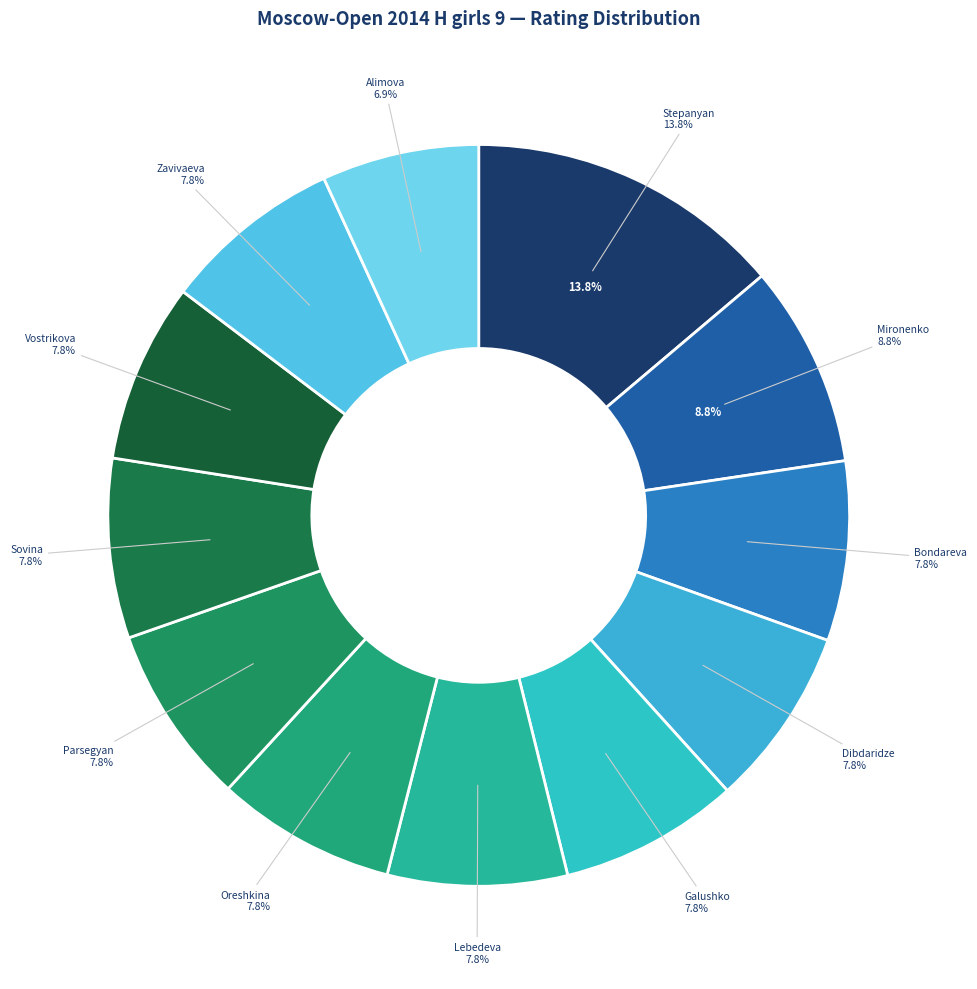

What percentage is the Parsegyan Ksenia slice, to the nearest percent?

8%